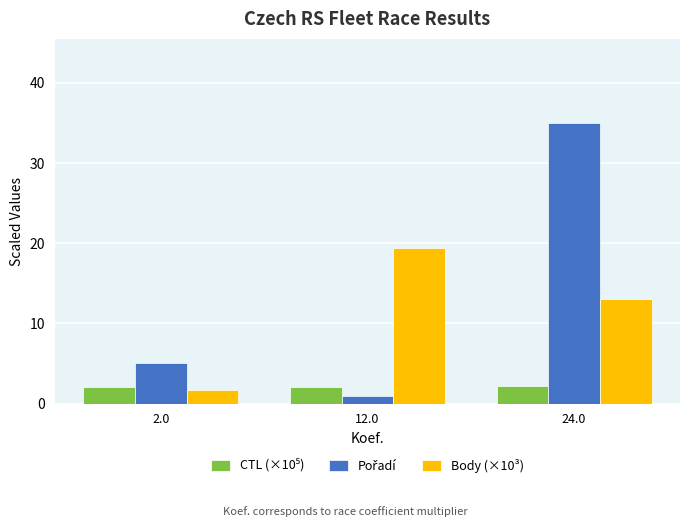

Are the bars grouped side by side (vs. stacked)?

Yes